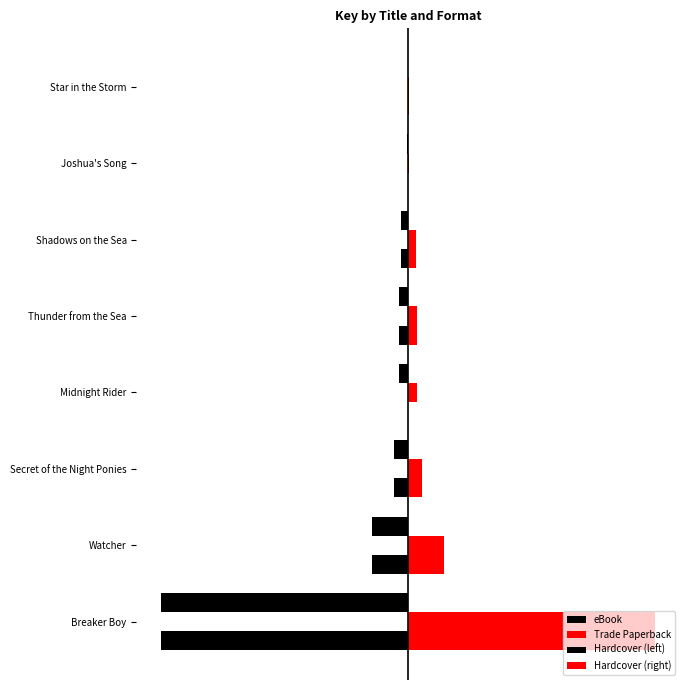

List the series in order of their peak value, lowest first.

eBook, Hardcover (left), Trade Paperback, Hardcover (right)